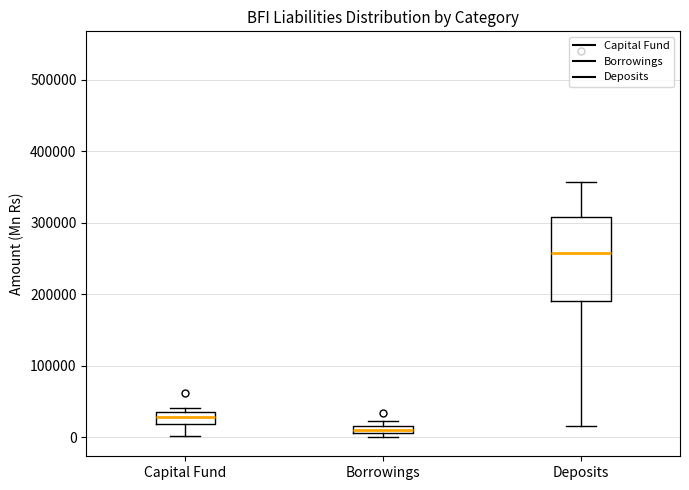

Where does the lower whisker of the box for Capital Fund end on the y-axis? The values are not printed on the chart, so give them approximately, as read against the axis.

0